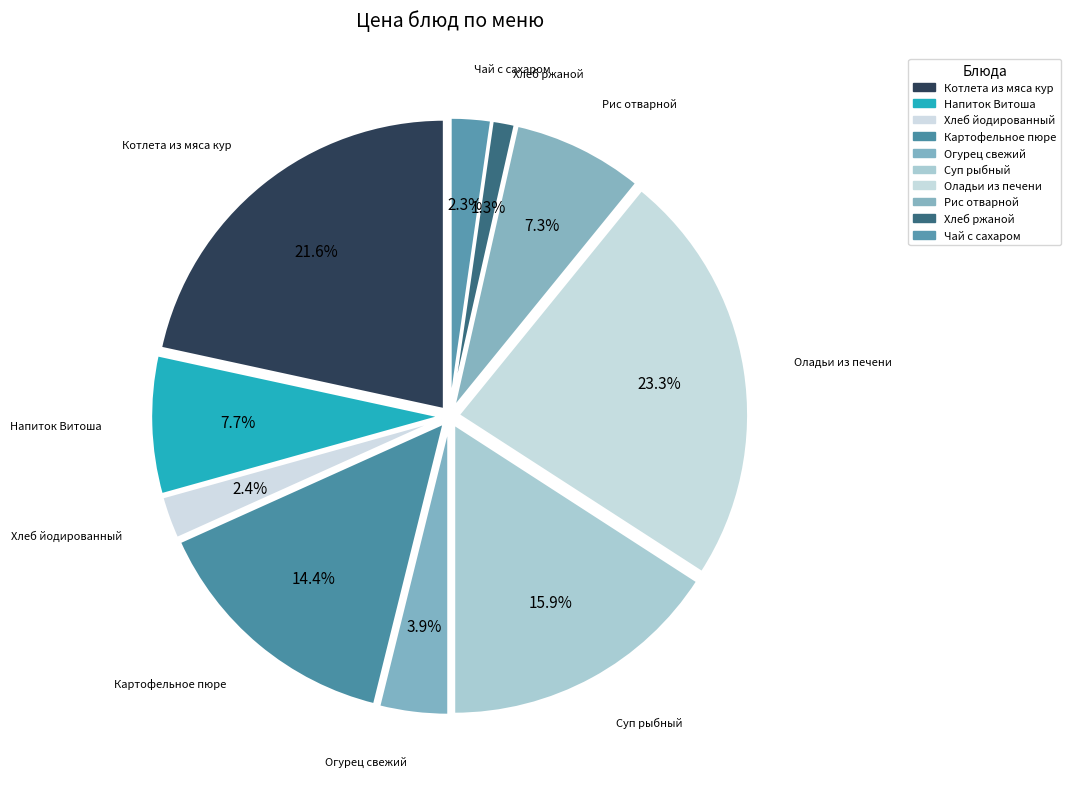

Rank the categories by value from lowest to highest.

Хлеб ржаной, Чай с сахаром, Хлеб йодированный, Огурец свежий, Рис отварной, Напиток Витоша, Картофельное пюре, Суп рыбный, Котлета из мяса кур, Оладьи из печени